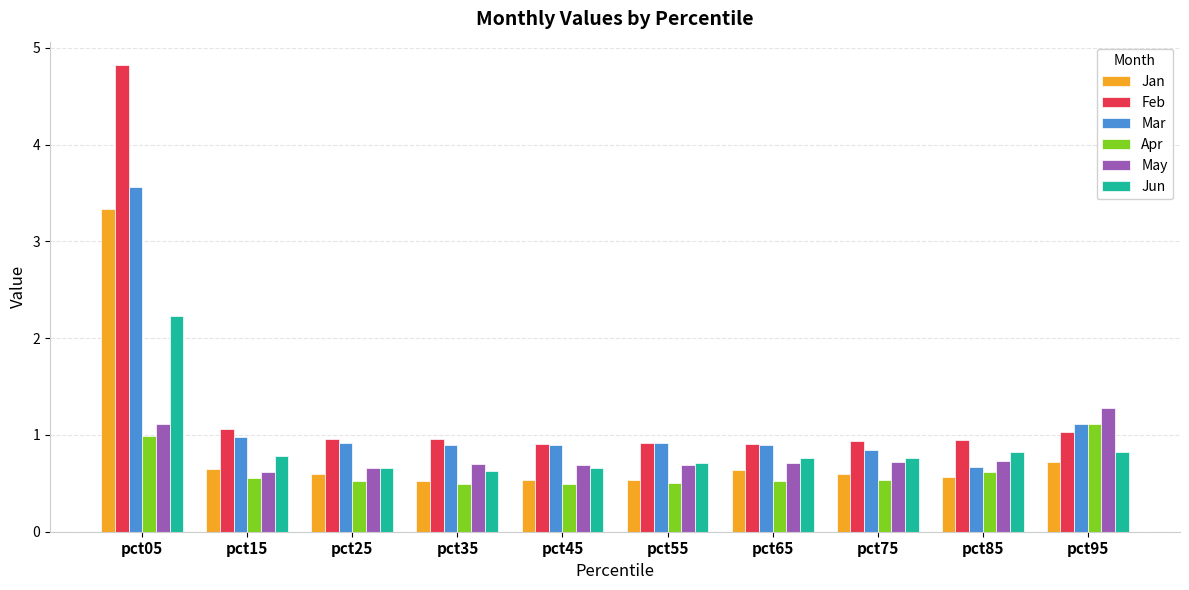

What is the total value across all series at pct45?

4.2